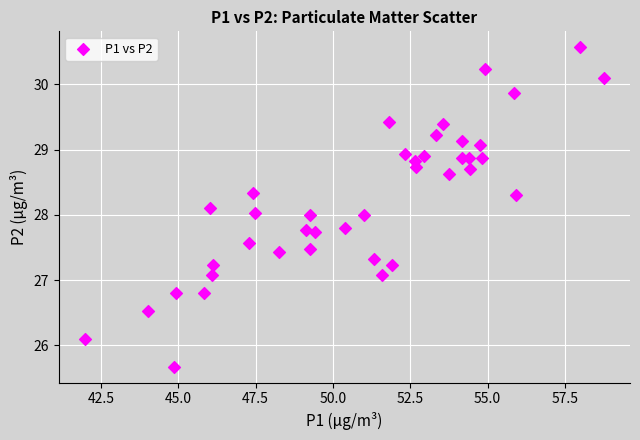

What is the range of Y values (max minus min)?

4.9